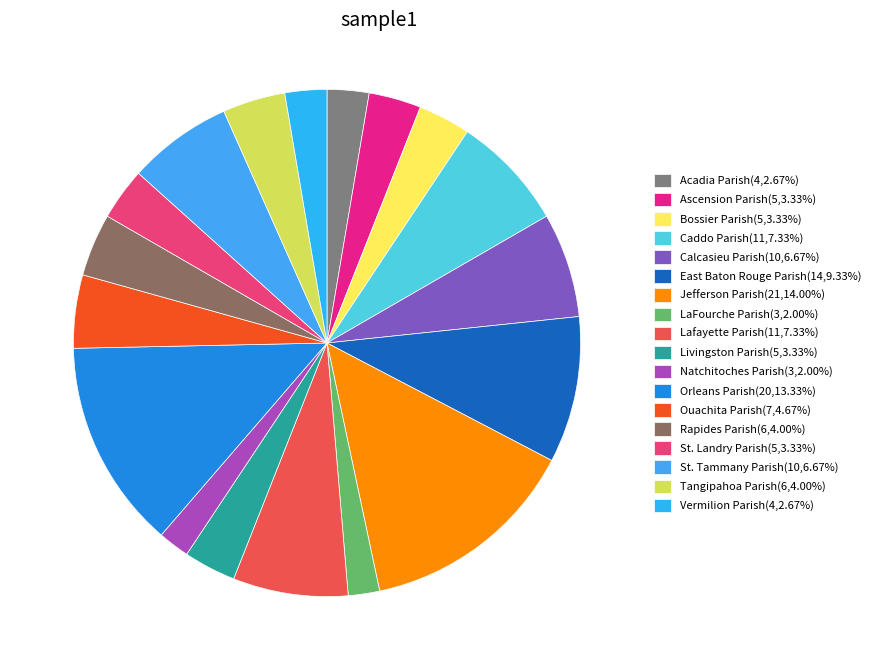

To the nearest percent, what is the combined percentage of Rapides Parish and Ouachita Parish?

9%